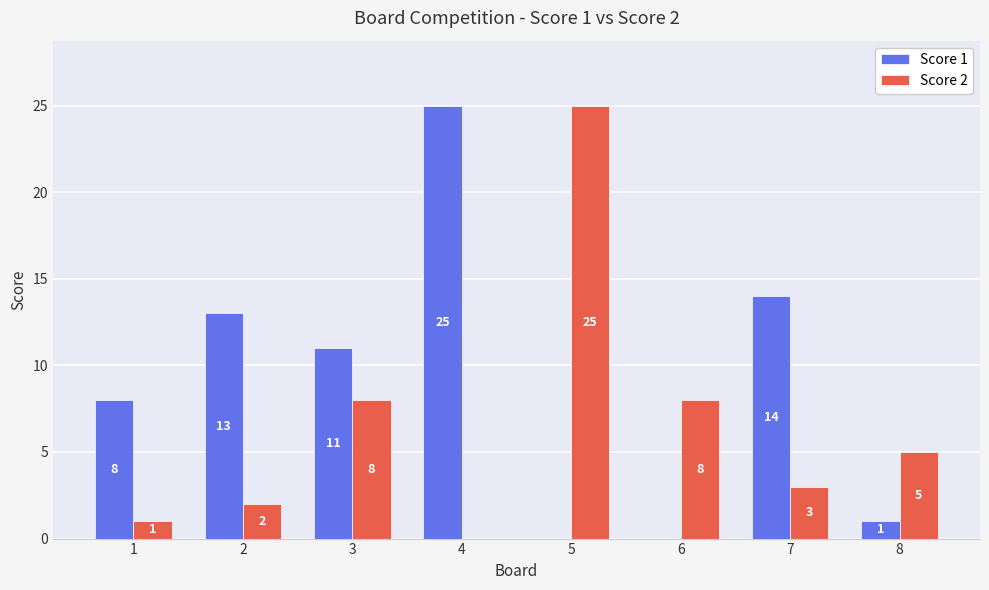

Reading right to left, transcribe all the data shown in this chart.

Score 1: 1	14	0	0	25	11	13	8
Score 2: 5	3	8	25	0	8	2	1